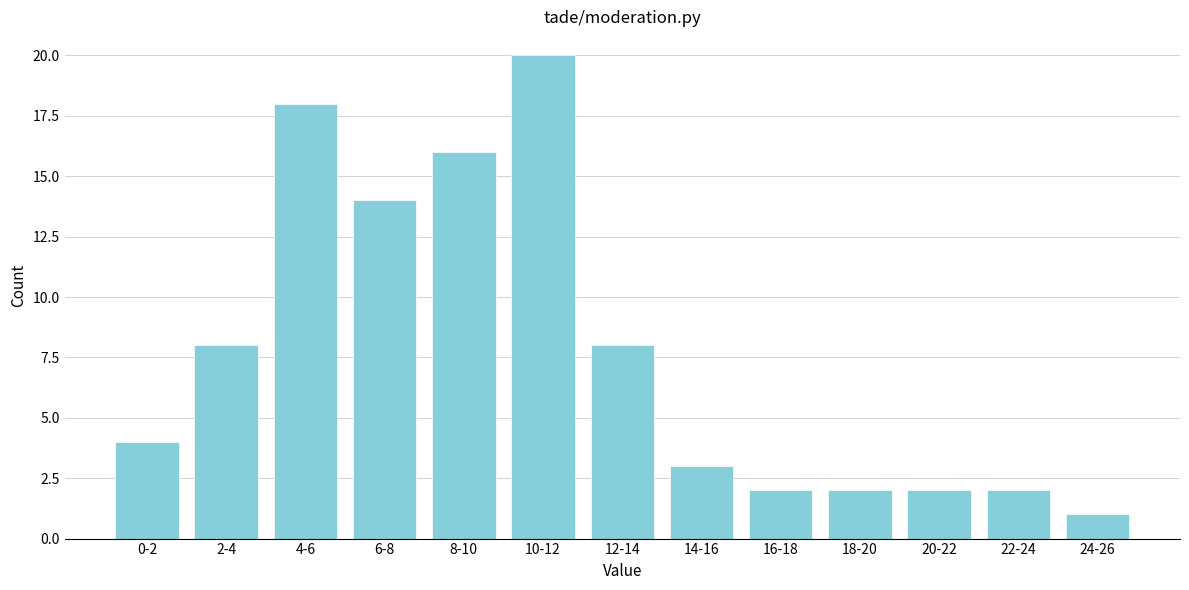

Reading left to right, transcribe all the data shown in this chart.

0-2=4	2-4=8	4-6=18	6-8=14	8-10=16	10-12=20	12-14=8	14-16=3	16-18=2	18-20=2	20-22=2	22-24=2	24-26=1